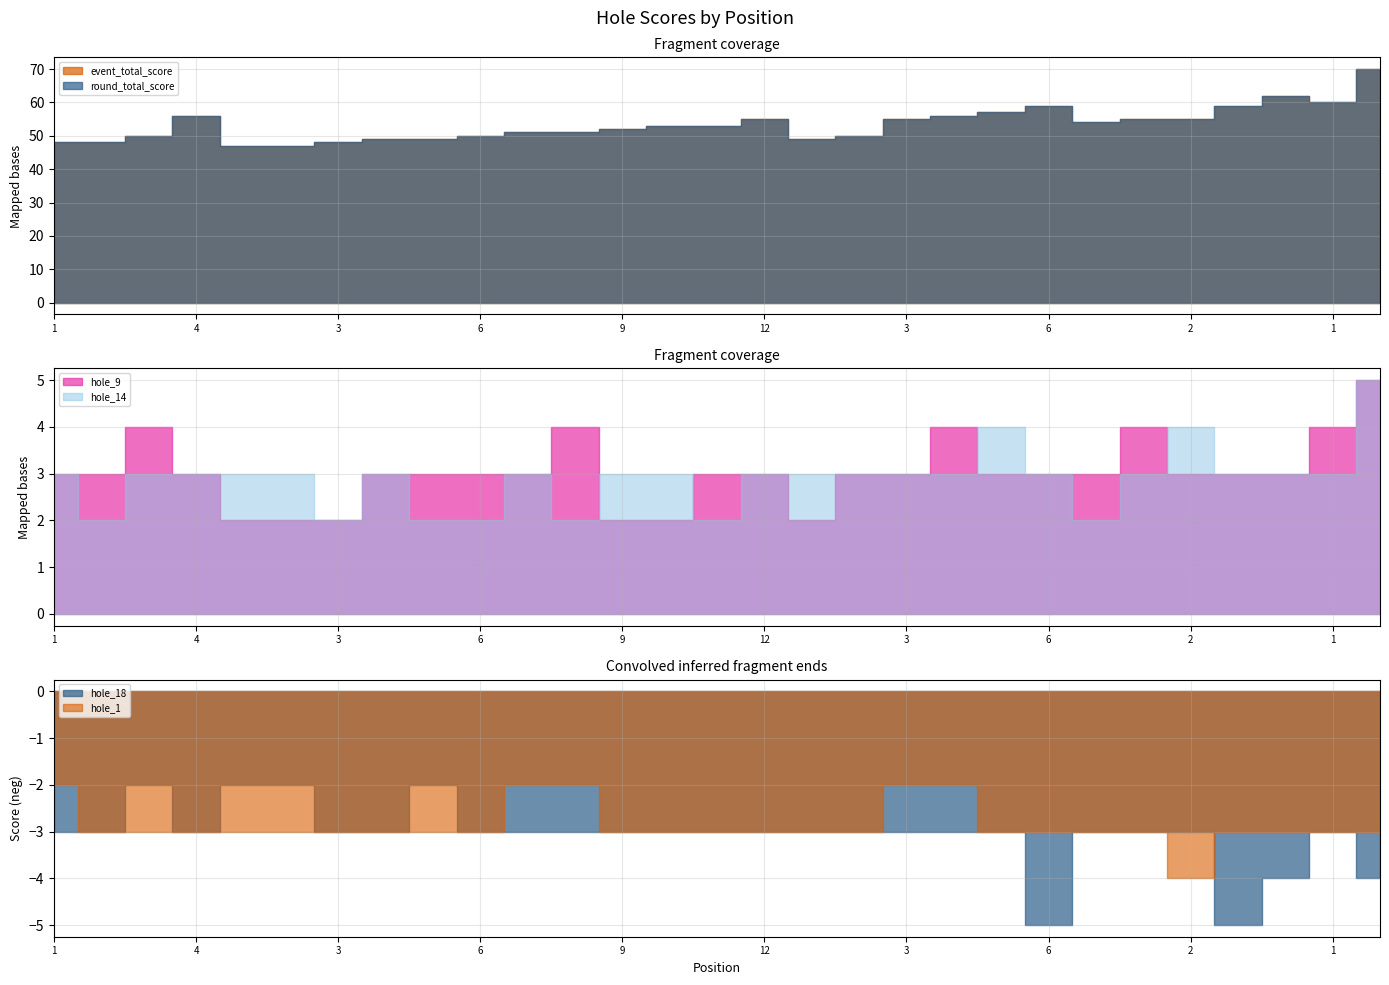

At which category is the sum across all series the highest?

2